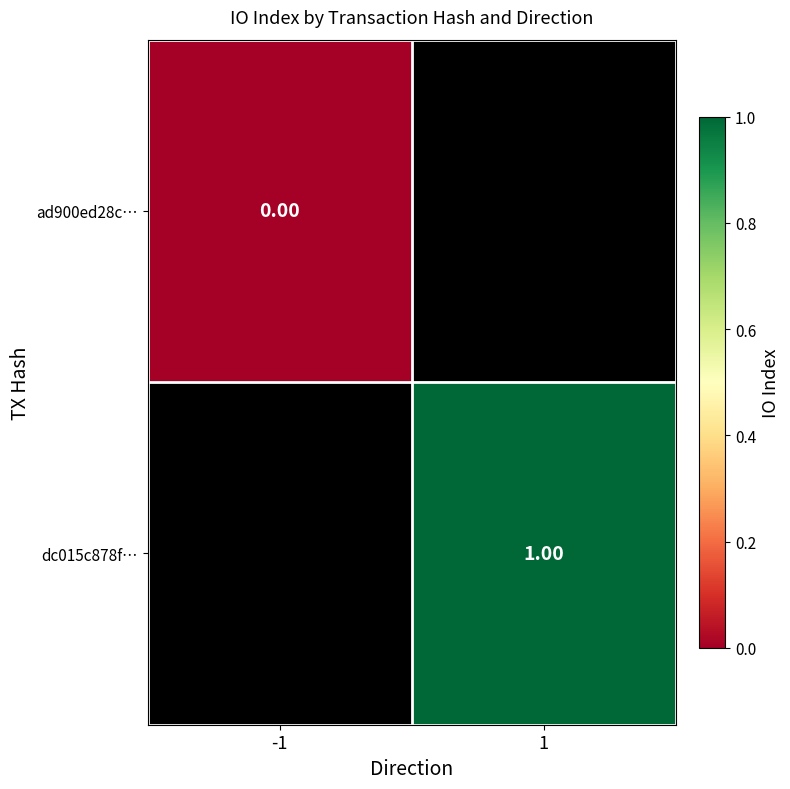

Rank the categories by dc015c878f… value from highest to lowest.

-1, 1